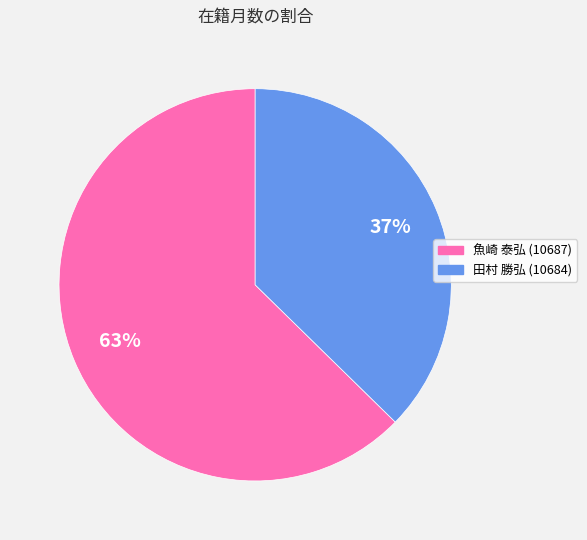

How many segments does this pie chart have?

2